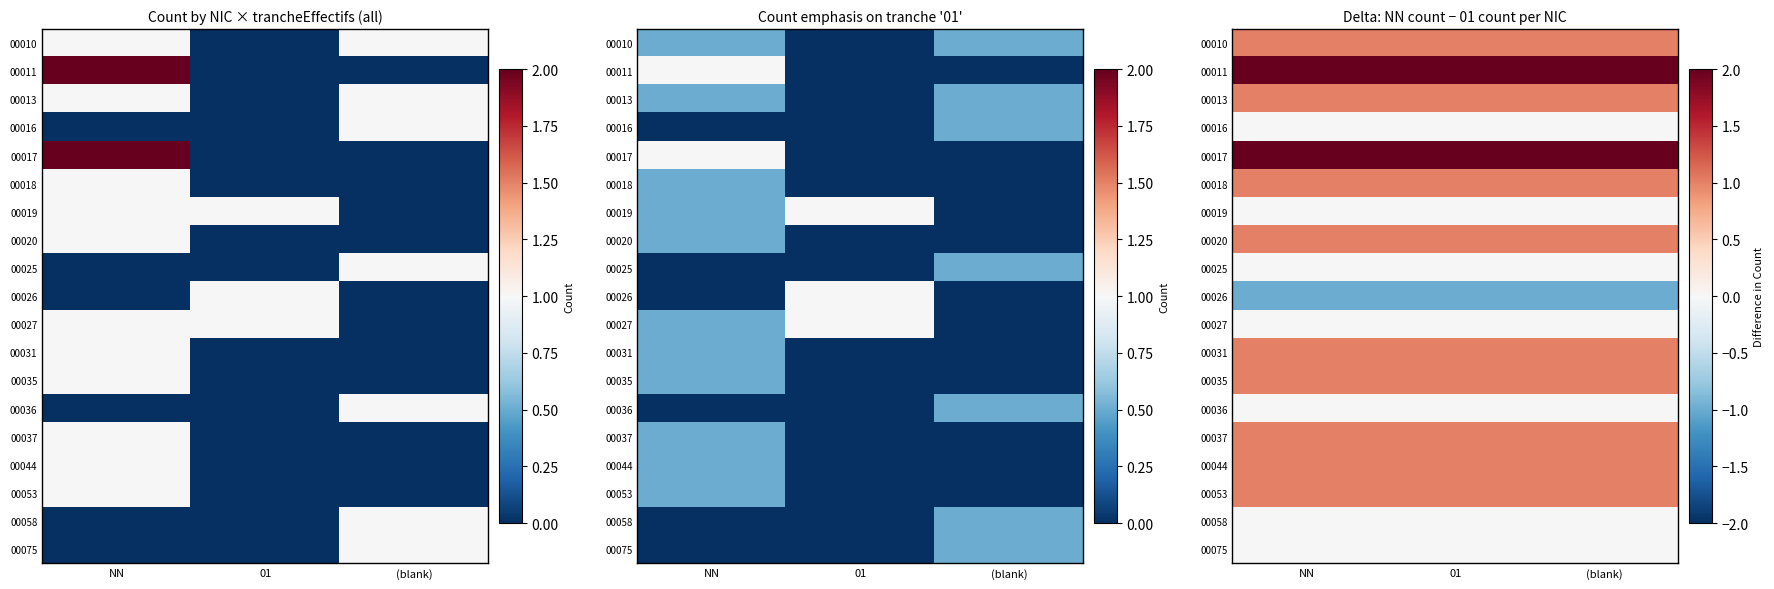

The 00075 series shows 0 at NN. True or false?

True